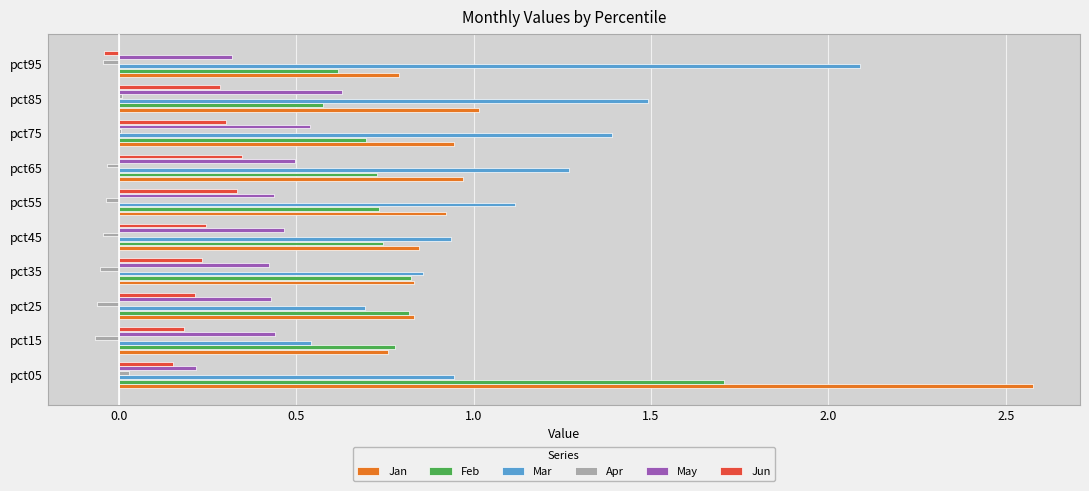

Which series has the widest spread of values?

Jan